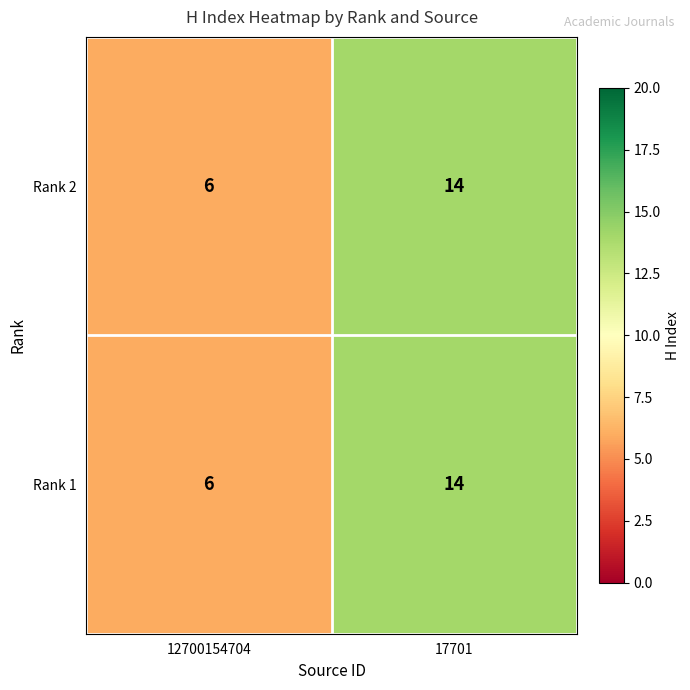

At which category is the sum across all series the highest?

17701